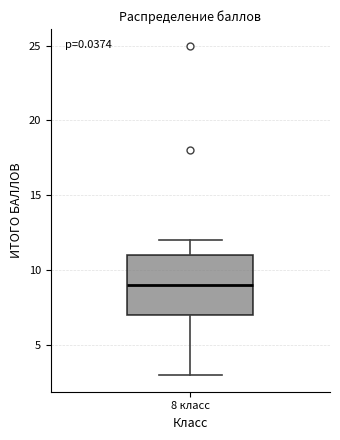

Where does the lower whisker of the box for 8 класс end on the y-axis? The values are not printed on the chart, so give them approximately, as read against the axis.

3